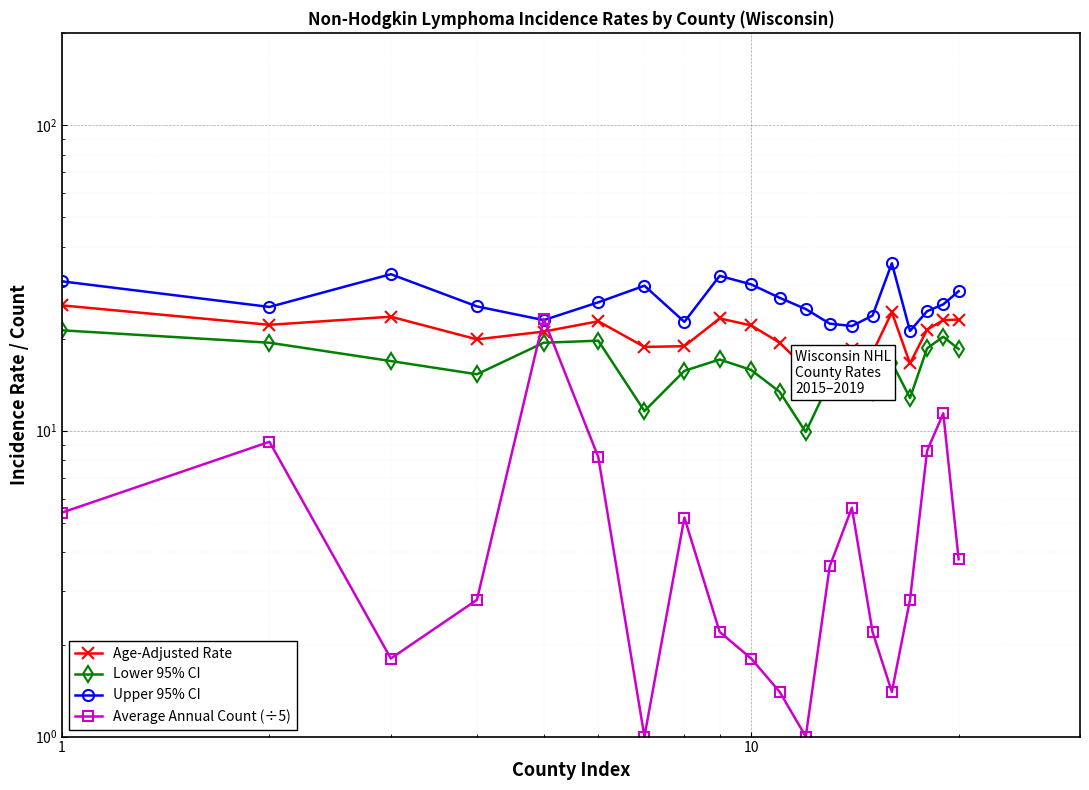

After their last crossing, which series has the higher values: Average Annual Count (÷5) or Upper 95% CI?

Upper 95% CI